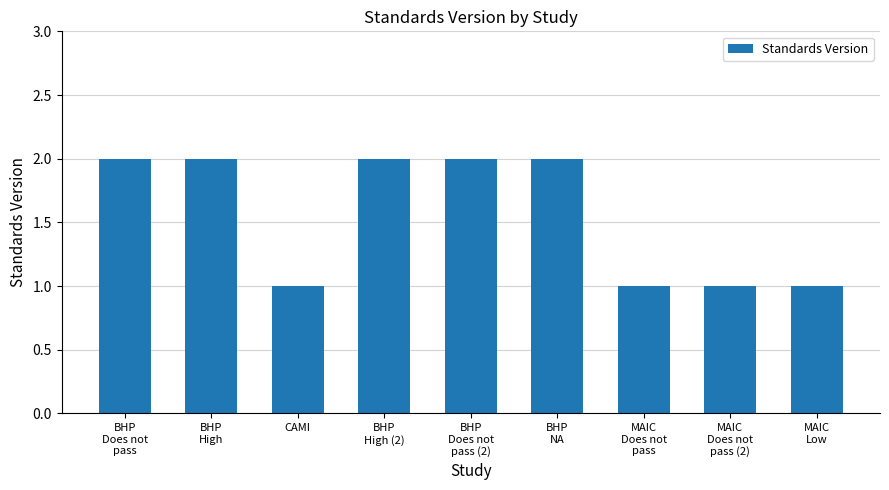

Reading left to right, list all the values displayed in this chart.

BHP
Does not
pass=2	BHP
High=2	CAMI=1	BHP
High (2)=2	BHP
Does not
pass (2)=2	BHP
NA=2	MAIC
Does not
pass=1	MAIC
Does not
pass (2)=1	MAIC
Low=1